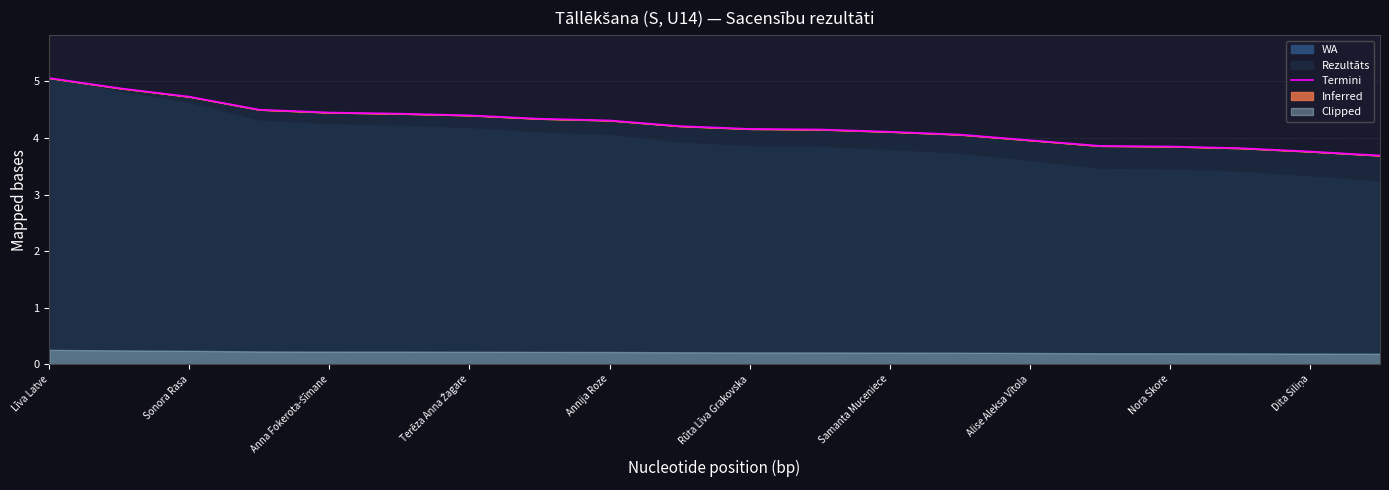

Does the chart display data point markers on the line(s)?

No